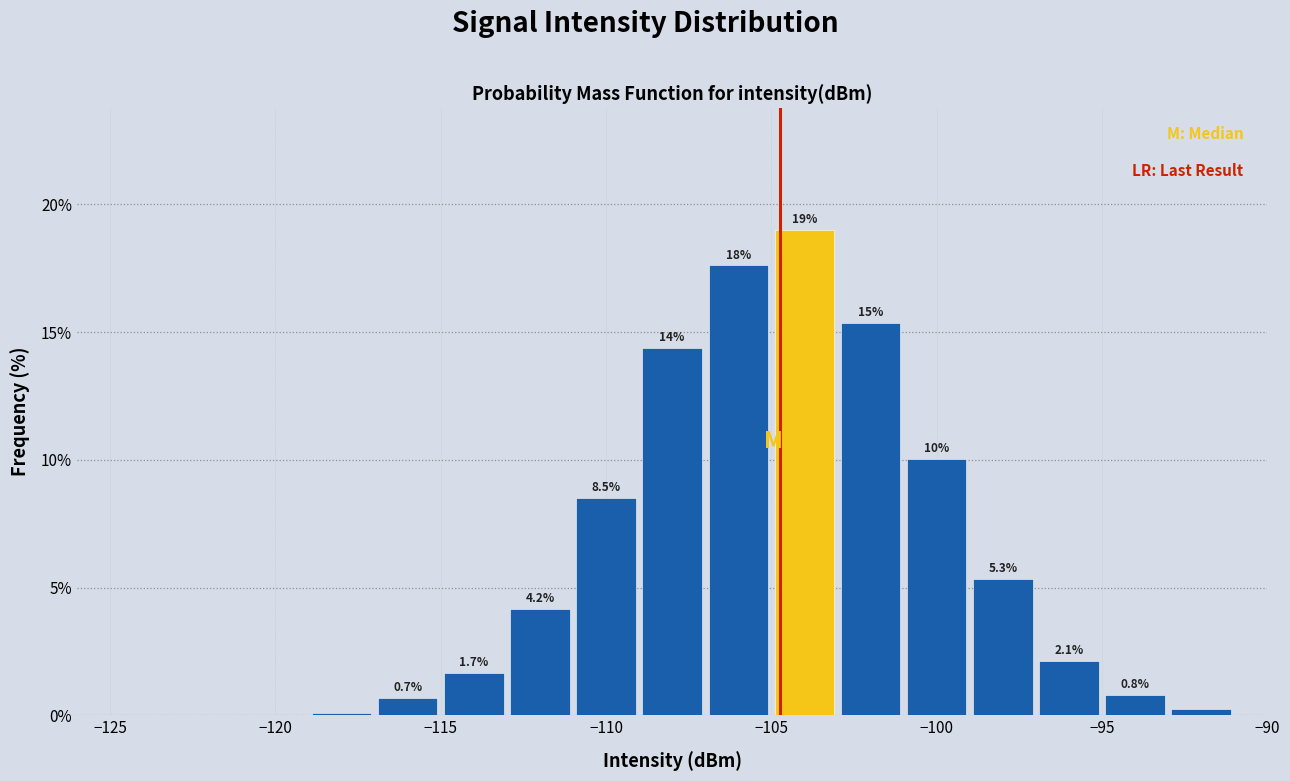

Which range on the x-axis has the tallest bar?

-105 to -103